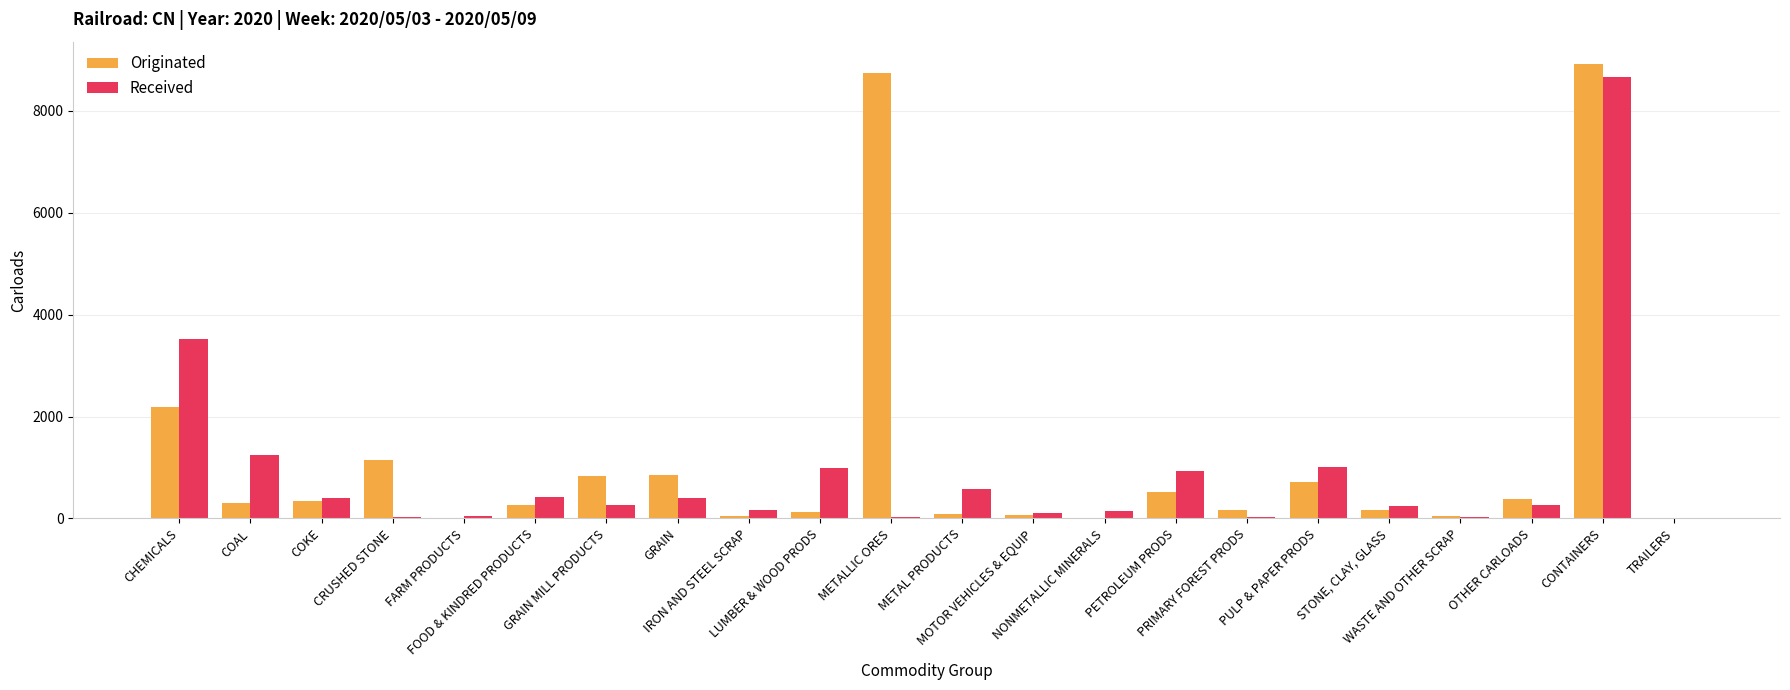

What is the maximum value for Received?

8665